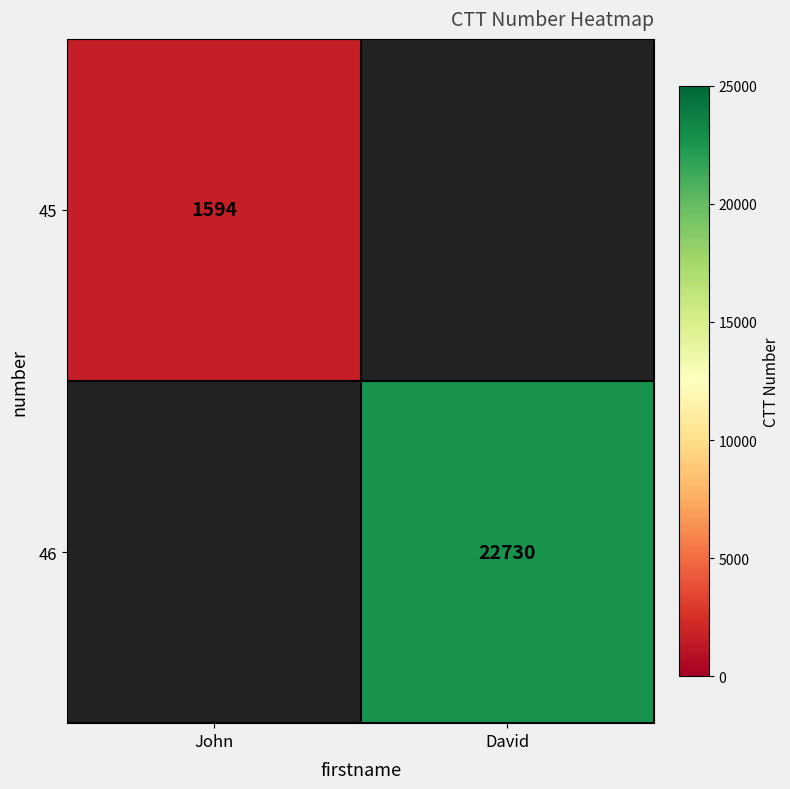

The 46 series shows 10230 at David. True or false?

False